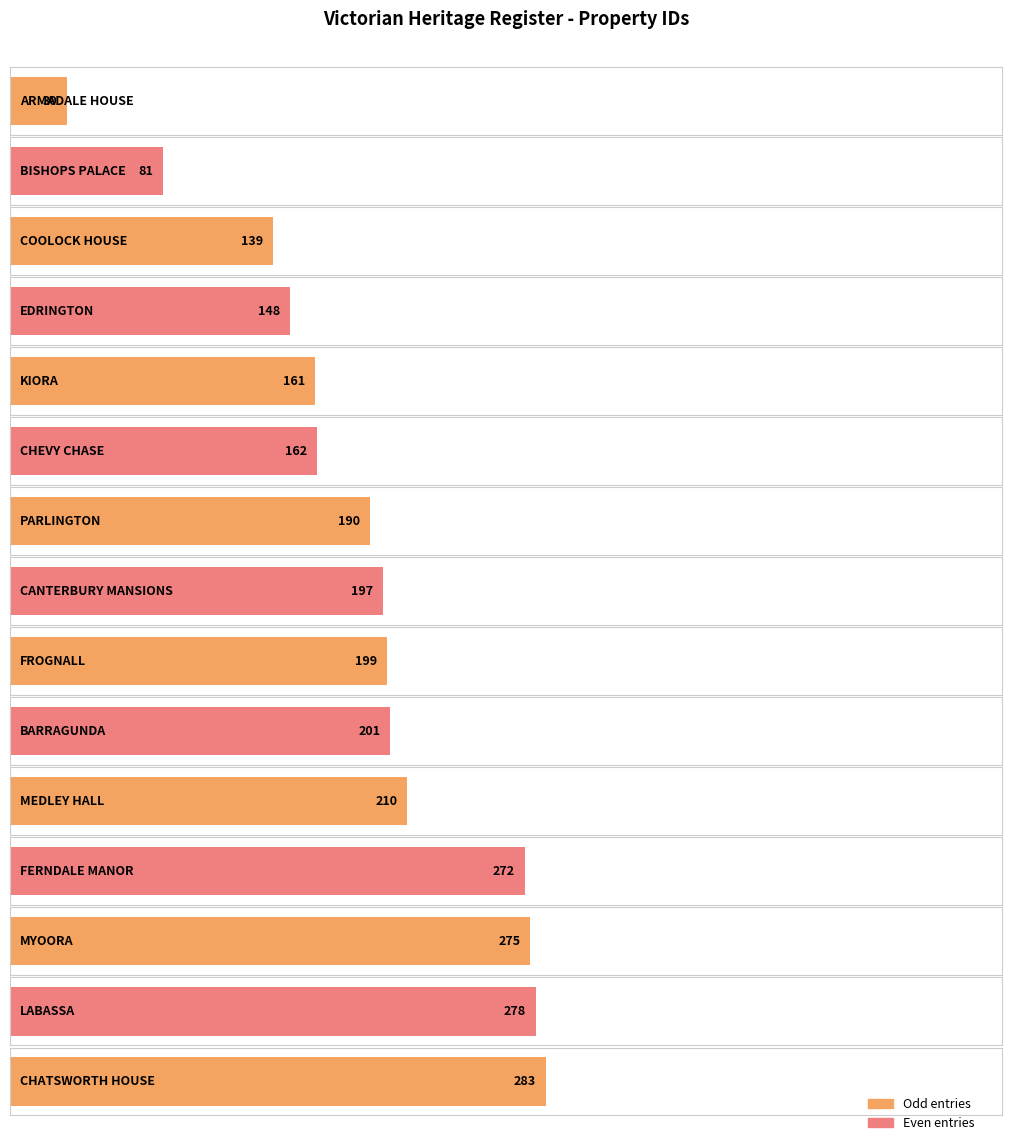

What position from the right is FERNDALE MANOR?

4